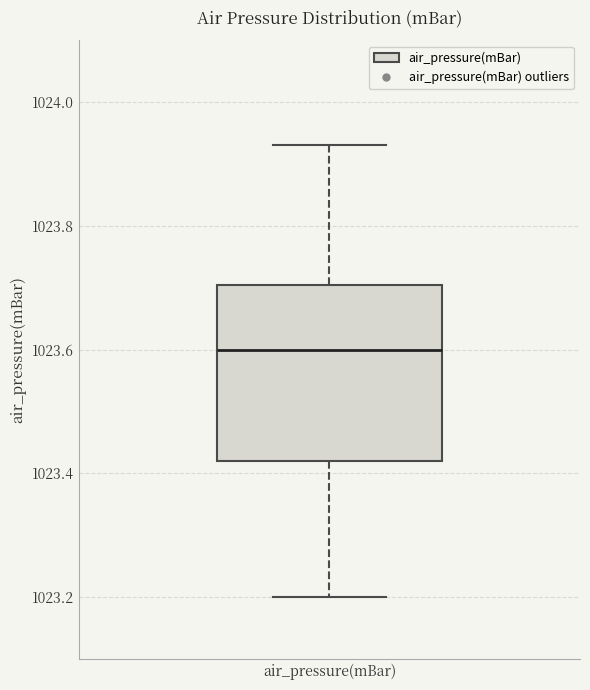

Read this box plot against the y-axis: the position of the median line, the range covered by the box, and the ends of both whiskers. The values are not printed on the chart, so give them approximately, as read against the axis.

median 1023.60, box 1023.42 to 1023.70, whiskers 1023.20 to 1023.94